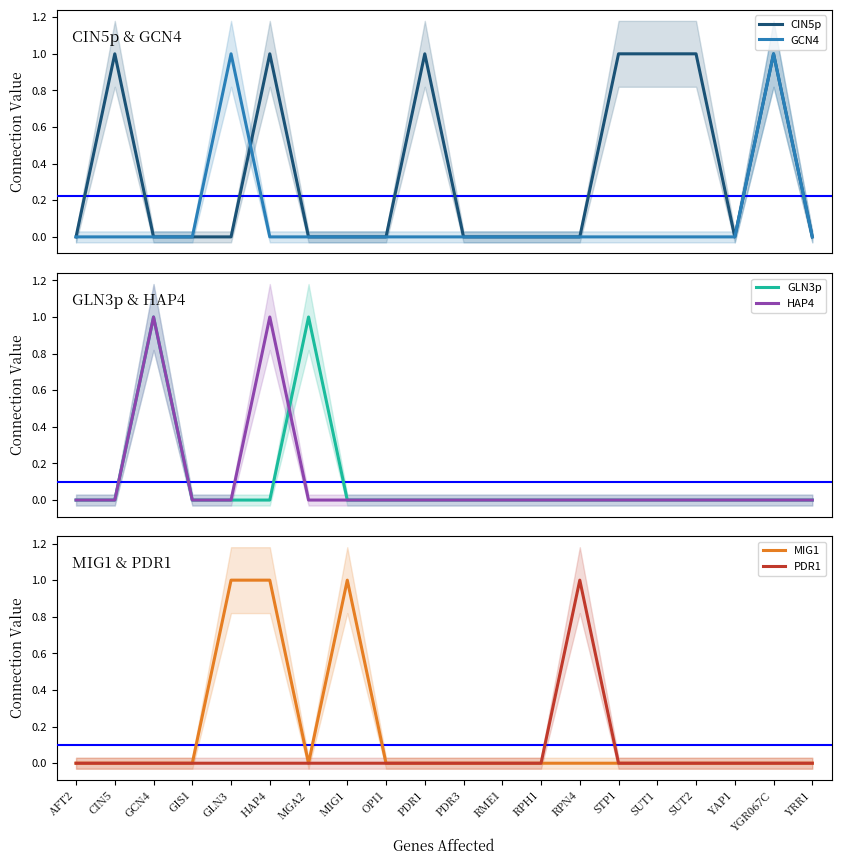

What is the label of the 14th point from the left?

RPN4